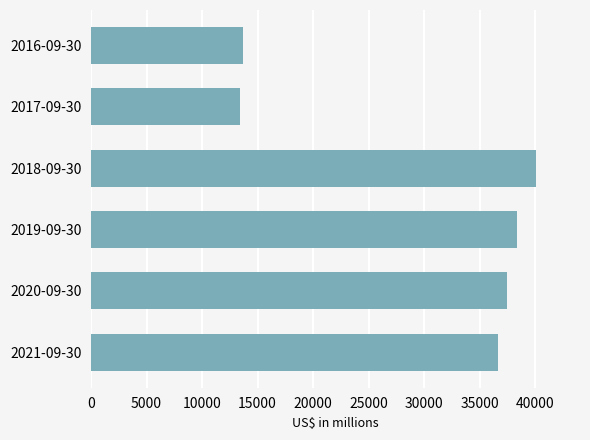

Reading bottom to top, extract all data points from this chart.

2021-09-30=36684	2020-09-30=37433	2019-09-30=38354	2018-09-30=40041	2017-09-30=13456	2016-09-30=13700